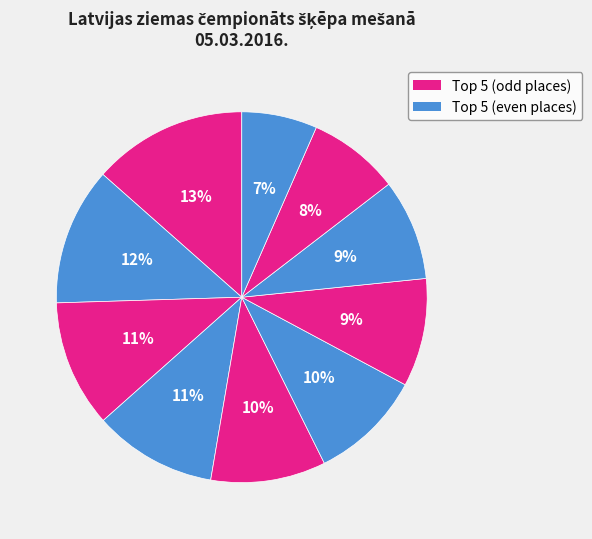

How many segments does this pie chart have?

10